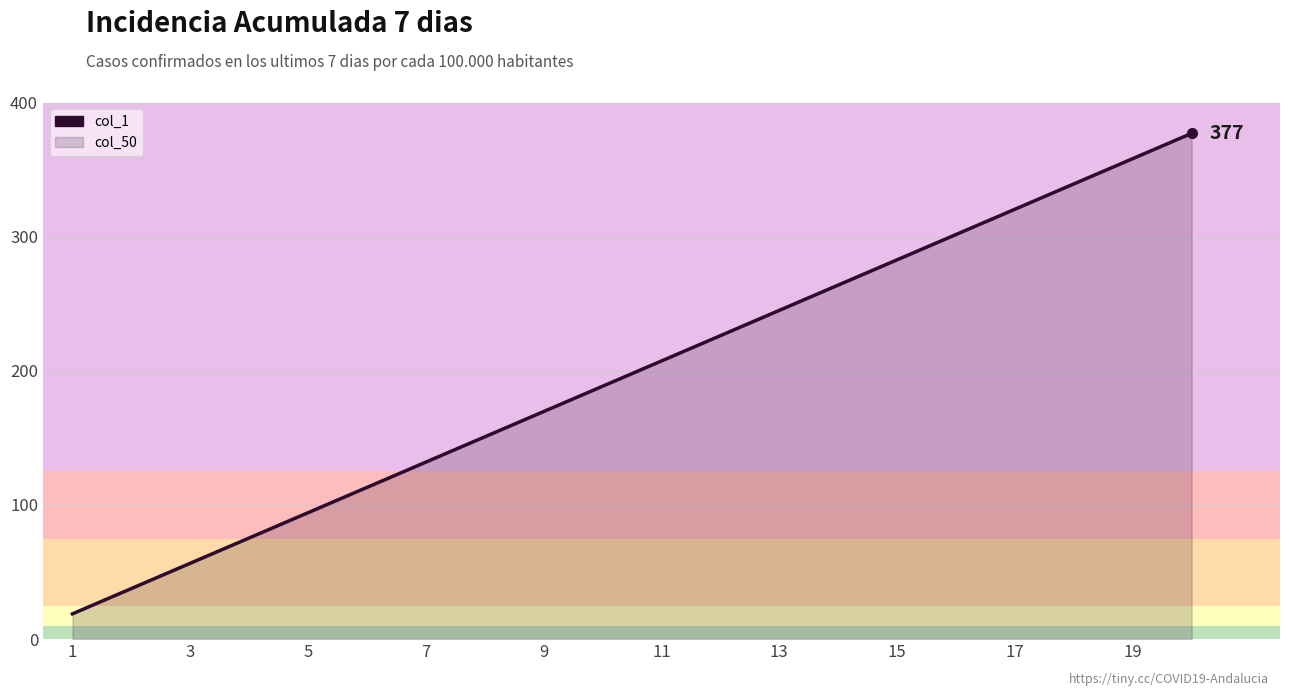

Approximately how many times larger is the value at 9 compared to 3?

3.0